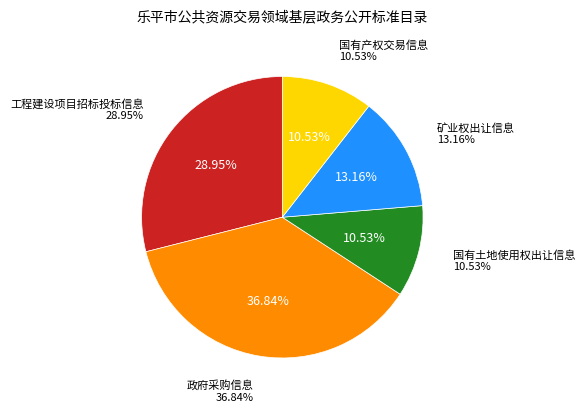

To the nearest percent, what percentage of the pie is 国有土地使用权出让信息?

11%